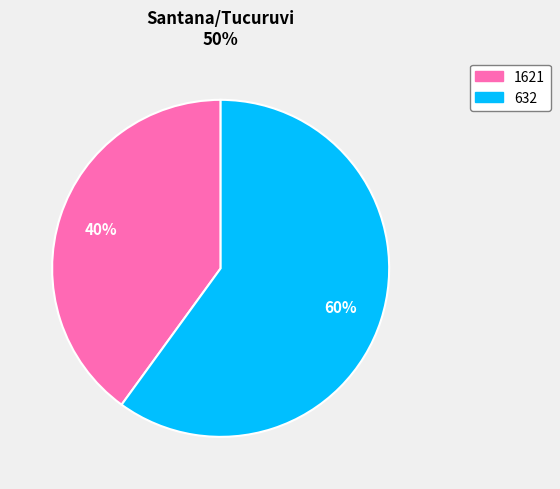

Which slice is the smallest?

1621